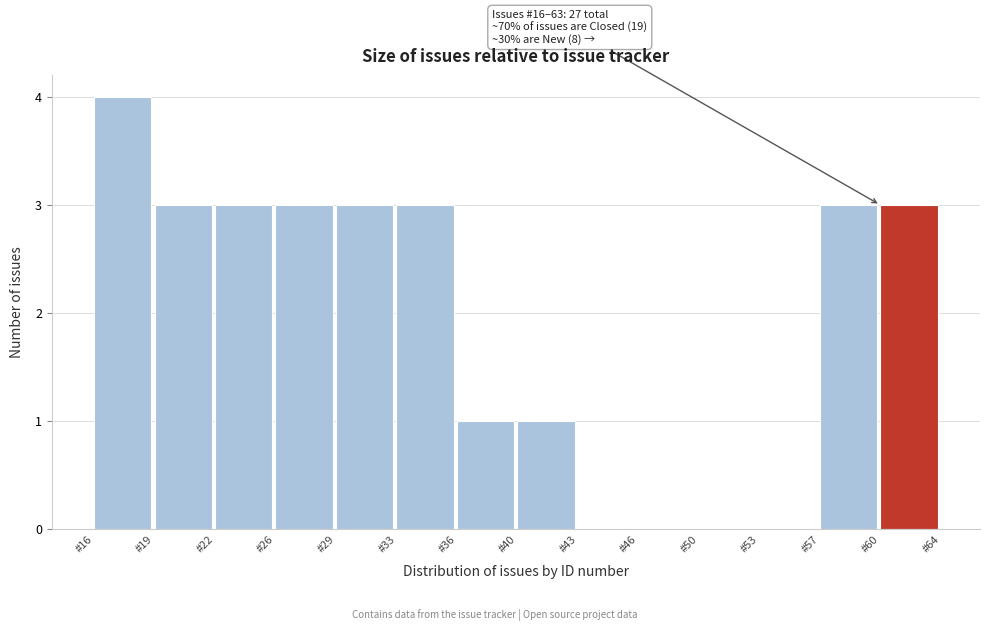

Reading left to right, list all the values displayed in this chart.

#16=4	#19=3	#22=3	#26=3	#29=3	#33=3	#36=1	#40=1	#43=0	#46=0	#50=0	#53=0	#57=3	#60=3